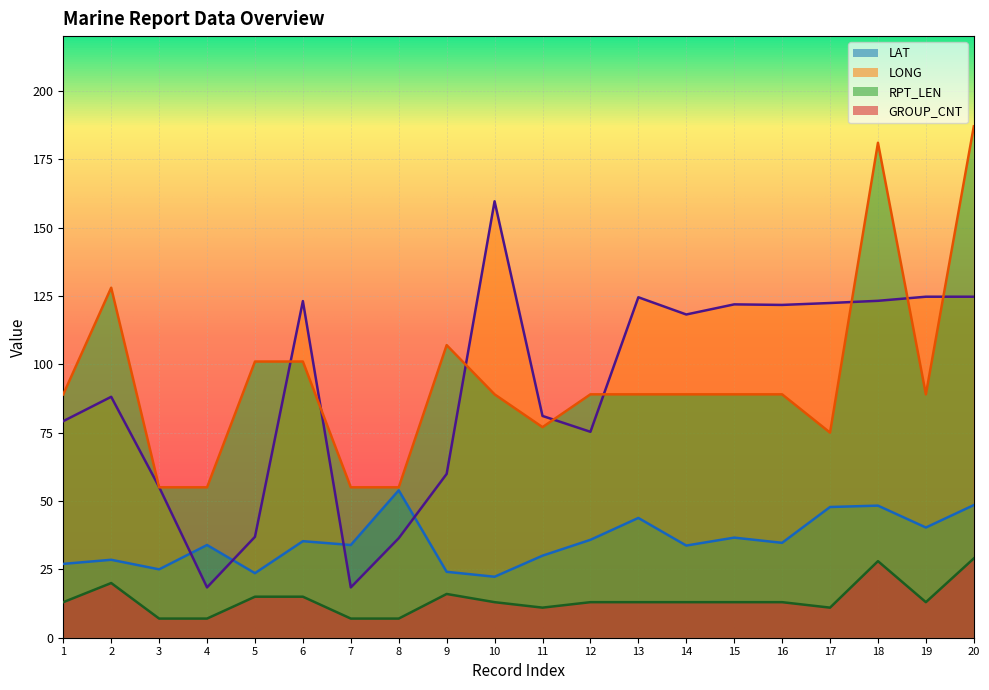

Reading left to right, list all the values displayed in this chart.

LAT: 1=27.0	2=28.5	3=25.0	4=33.9	5=23.6	6=35.3	7=33.9	8=53.9	9=24.1	10=22.3	11=30.0	12=35.8	13=43.8	14=33.7	15=36.6	16=34.7	17=47.8	18=48.3	19=40.3	20=48.5
LONG: 1=79.2	2=88.1	3=55.1	4=18.4	5=36.9	6=123.1	7=18.4	8=36.4	9=59.9	10=159.6	11=81.1	12=75.3	13=124.5	14=118.2	15=121.9	16=121.7	17=122.4	18=123.2	19=124.7	20=124.7
RPT_LEN: 1=89.0	2=128.0	3=55.0	4=55.0	5=101.0	6=101.0	7=55.0	8=55.0	9=107.0	10=89.0	11=77.0	12=89.0	13=89.0	14=89.0	15=89.0	16=89.0	17=75.0	18=181.0	19=89.0	20=187.0
GROUP_CNT: 1=13.0	2=20.0	3=7.0	4=7.0	5=15.0	6=15.0	7=7.0	8=7.0	9=16.0	10=13.0	11=11.0	12=13.0	13=13.0	14=13.0	15=13.0	16=13.0	17=11.0	18=28.0	19=13.0	20=29.0